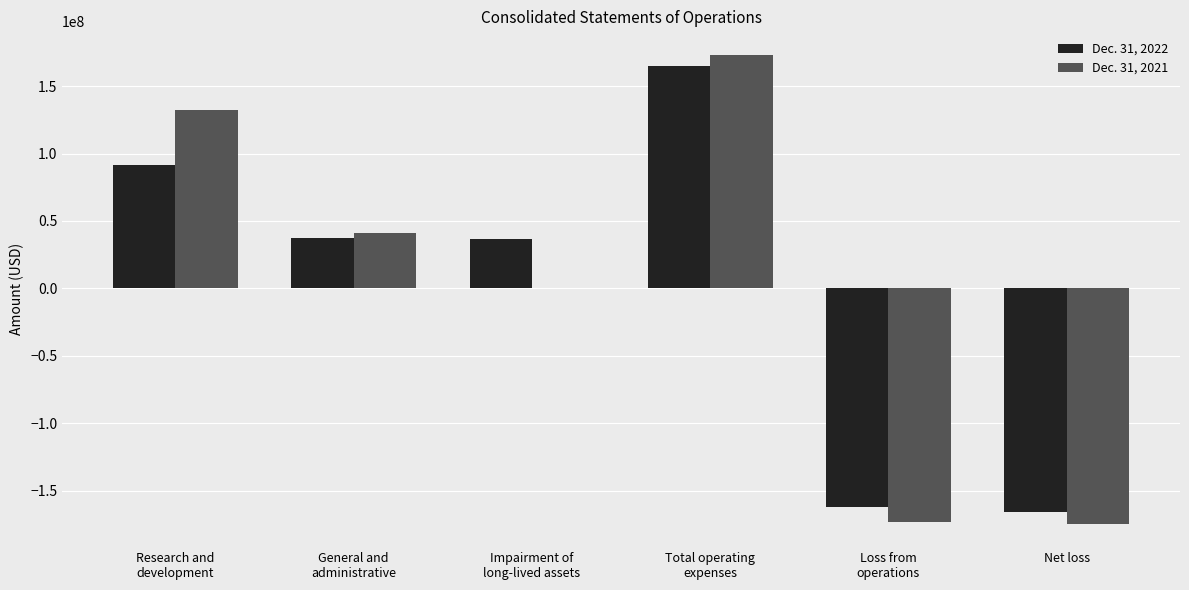

At which label does Dec. 31, 2022 first exceed 37360000?

Research and
development